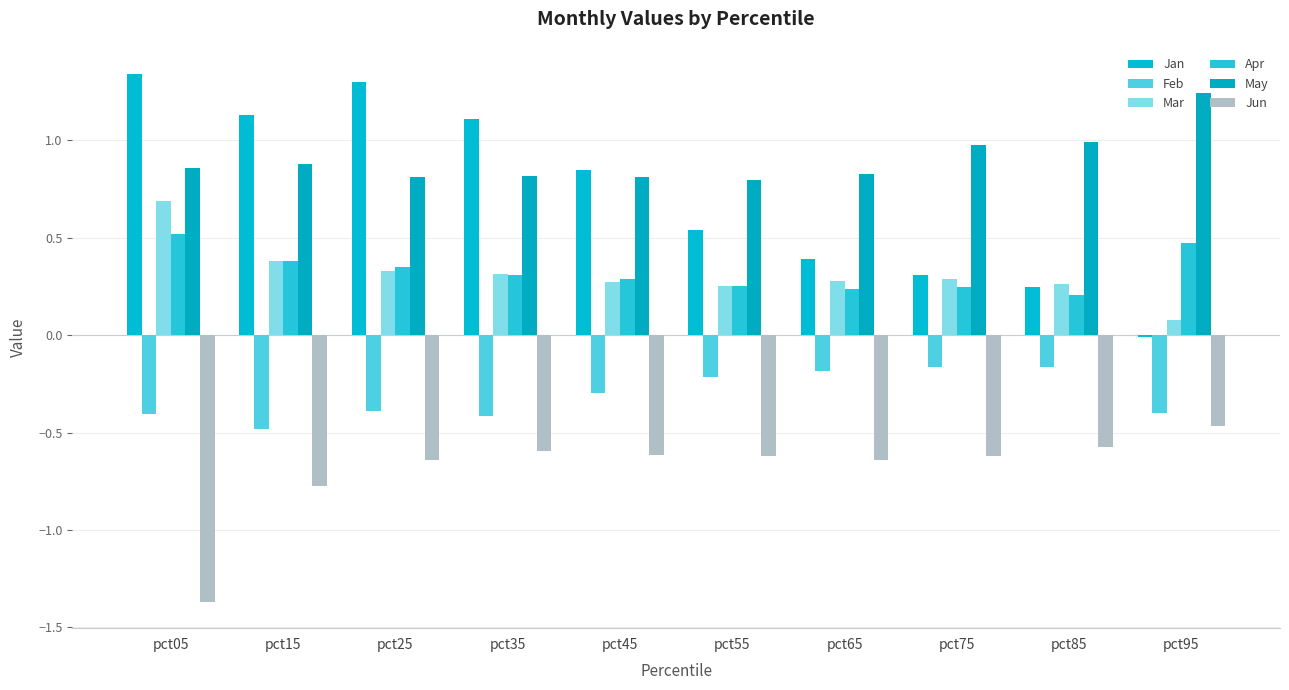

Are the bars horizontal?

No